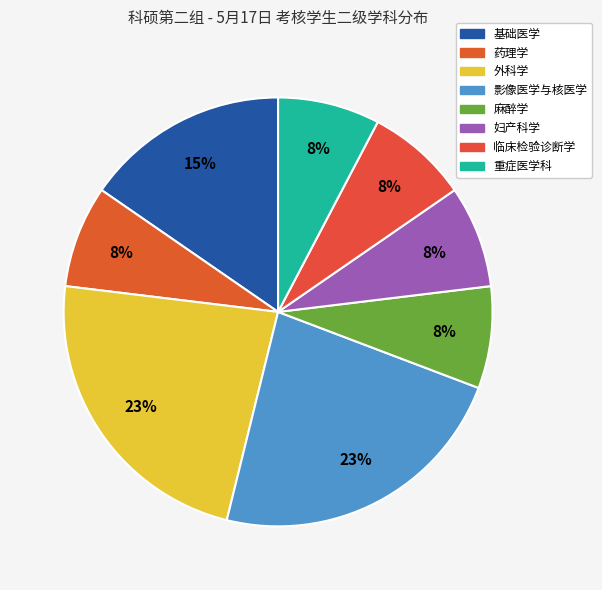

To the nearest percent, what is the difference between the largest and smallest slice percentages?

15%